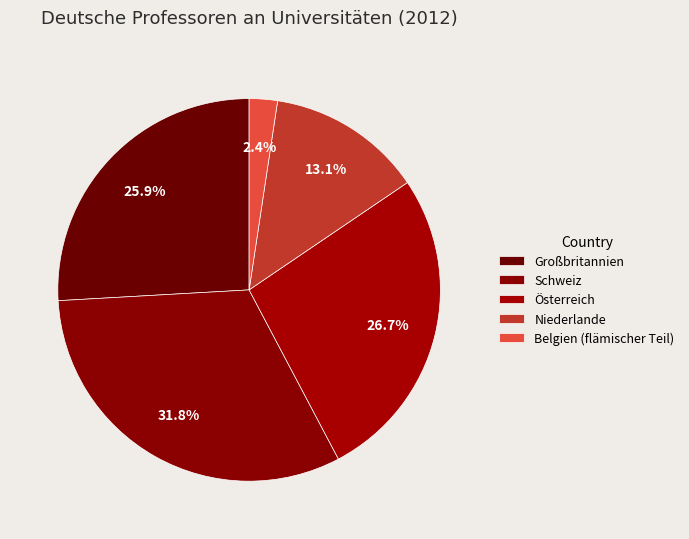

To the nearest percent, what is the average slice percentage?

20%